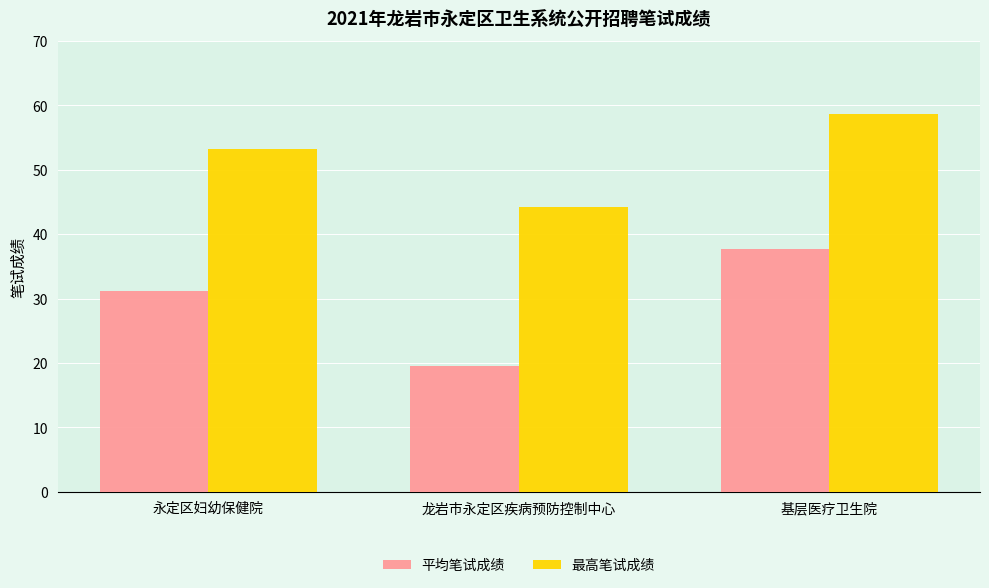

What value does the 平均笔试成绩 series have at 龙岩市永定区疾病预防控制中心?

19.6